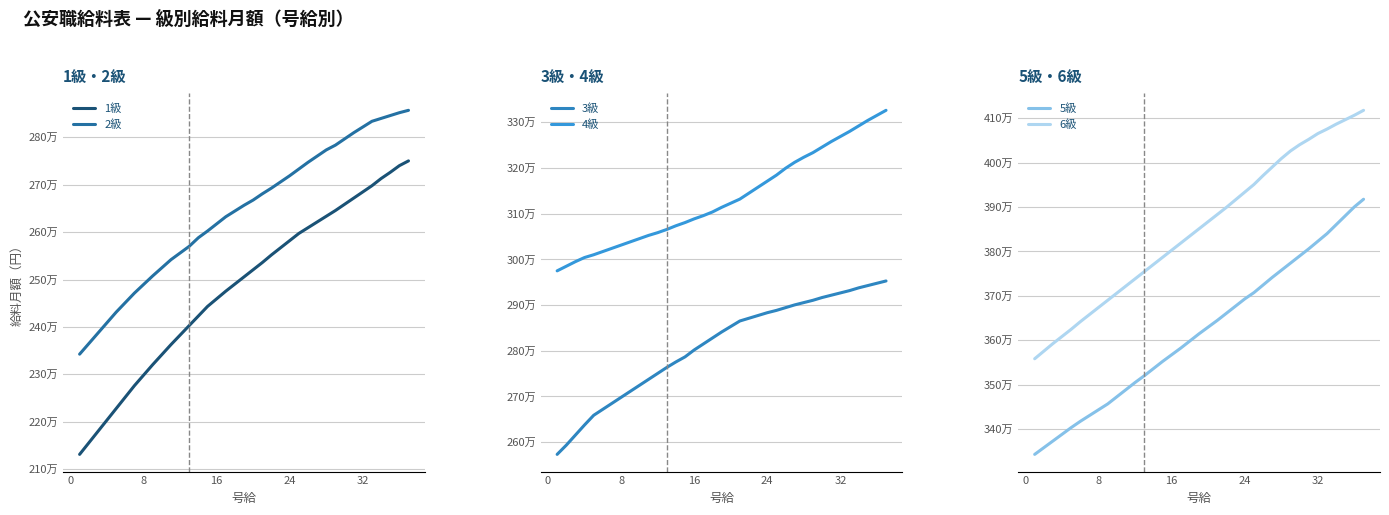

List the series in order of their peak value, lowest first.

1級, 2級, 3級, 4級, 5級, 6級